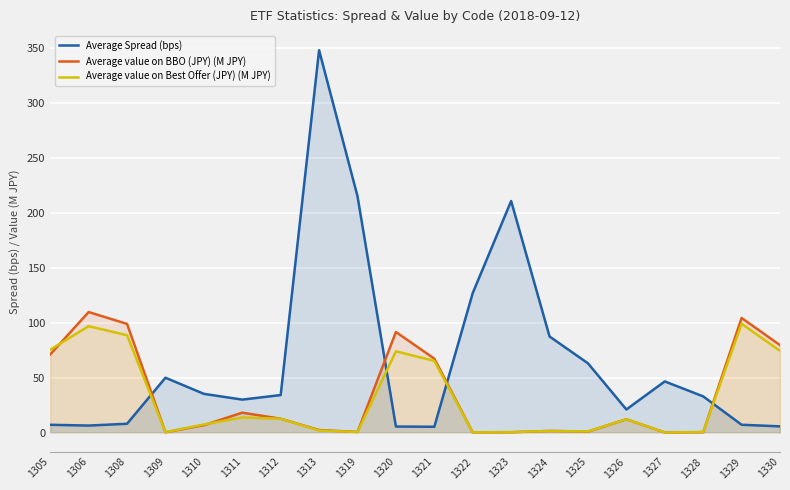

True or false: Average value on BBO (JPY) (M JPY) has more than 1 points higher than both neighbors.

True